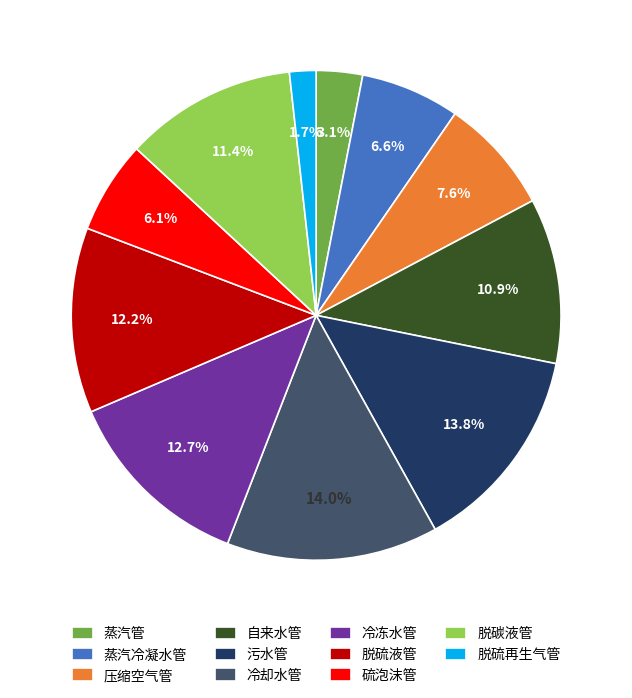

Which category has the smallest portion of the pie?

脱硫再生气管